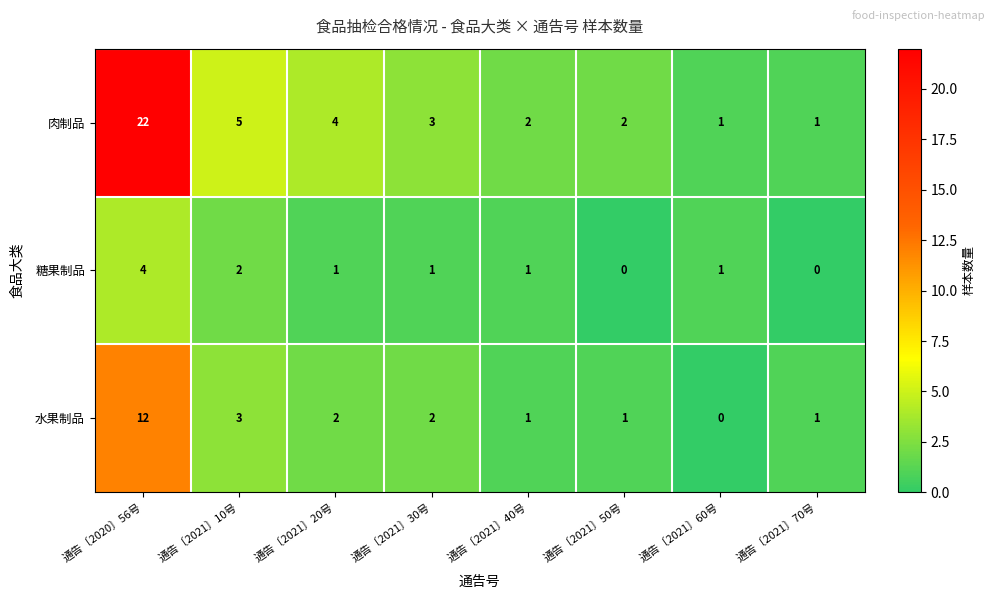

Rank the series by their average value, from highest to lowest.

肉制品, 水果制品, 糖果制品